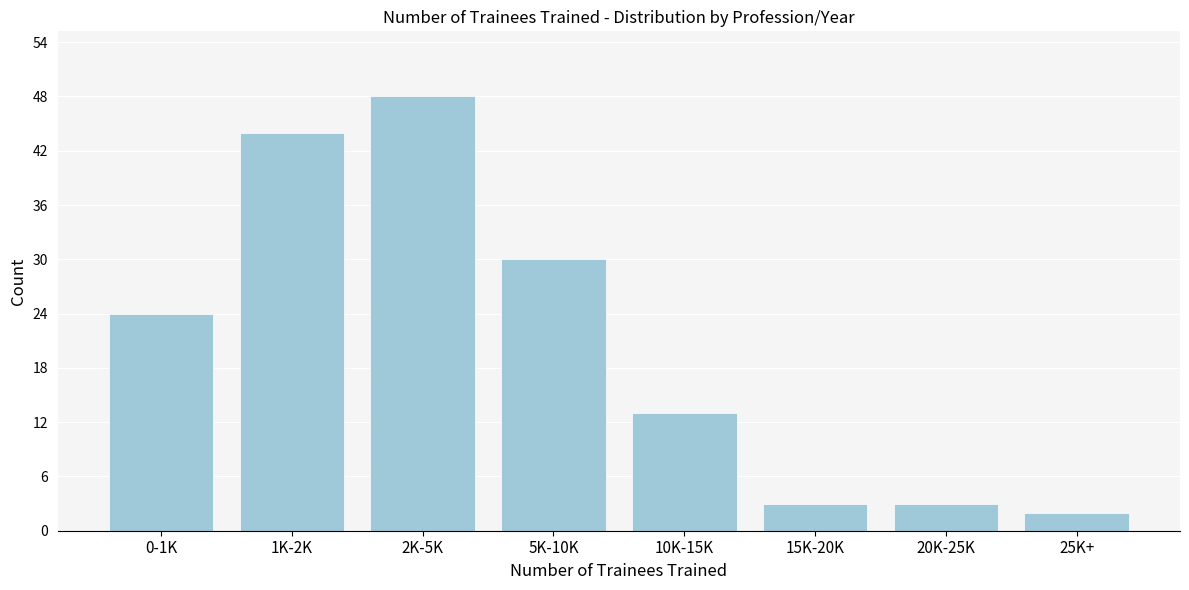

Reading left to right, list all the values displayed in this chart.

0-1K=24	1K-2K=44	2K-5K=48	5K-10K=30	10K-15K=13	15K-20K=3	20K-25K=3	25K+=2